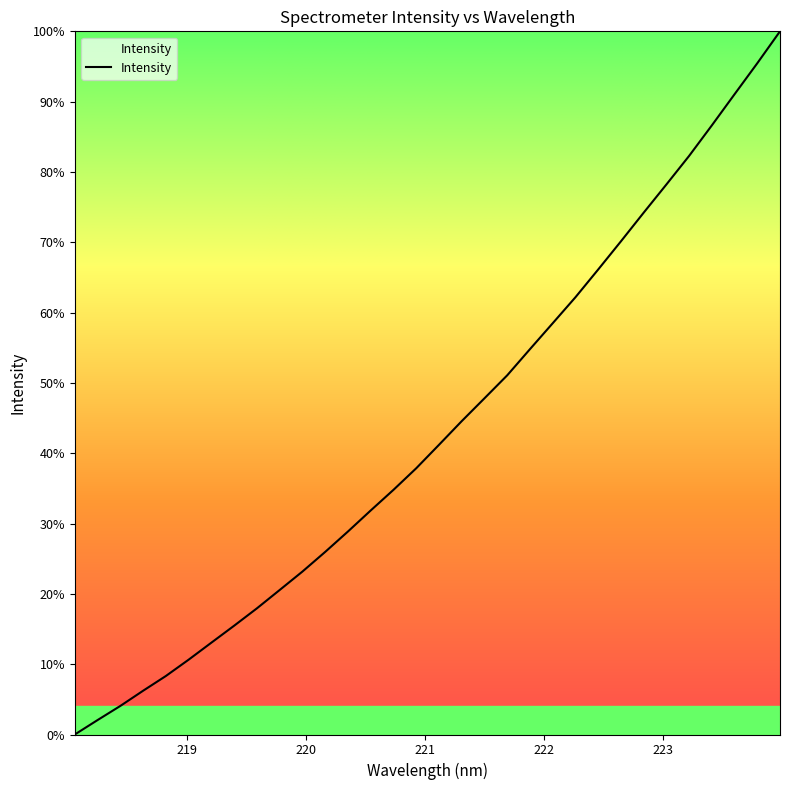

What is the difference between the maximum and minimum values?

100.0